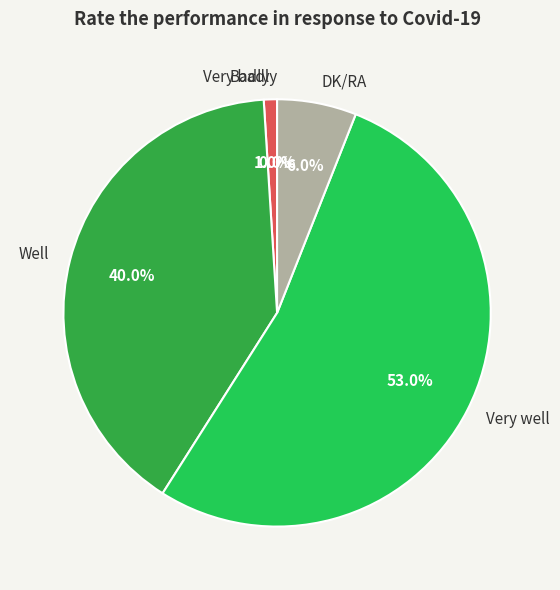

Is it true that Well is 53% of the pie?

False